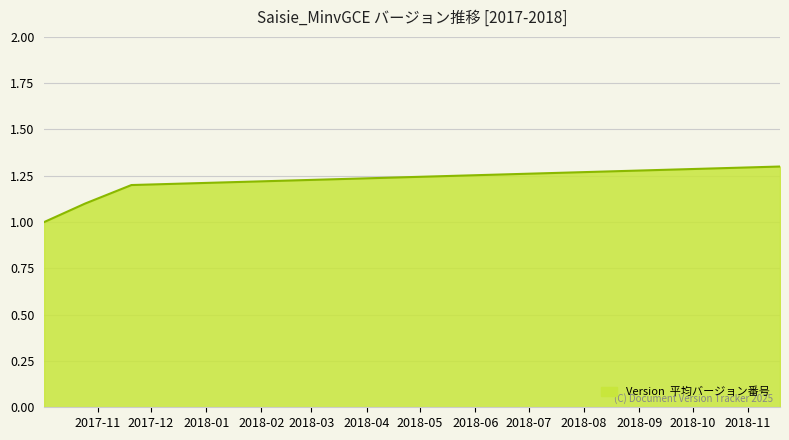

Does the chart display data point markers on the line(s)?

No